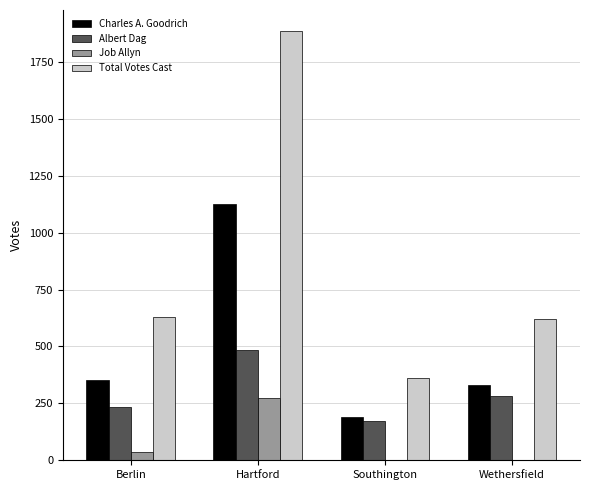

What value does the Albert Dag series have at Wethersfield?

284